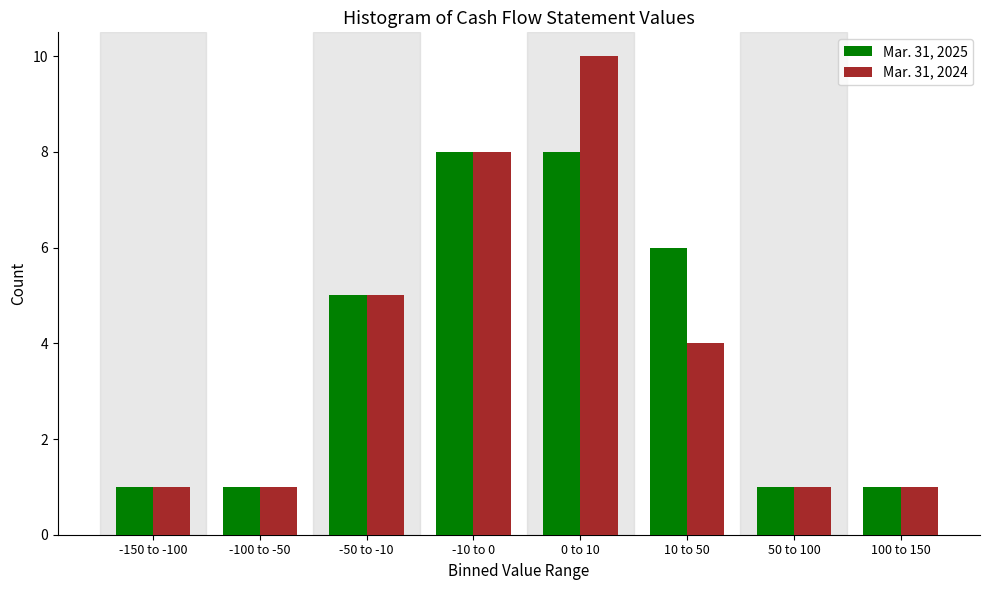

Reading left to right, extract all data points from this chart.

Mar. 31, 2025: 1	1	5	8	8	6	1	1
Mar. 31, 2024: 1	1	5	8	10	4	1	1